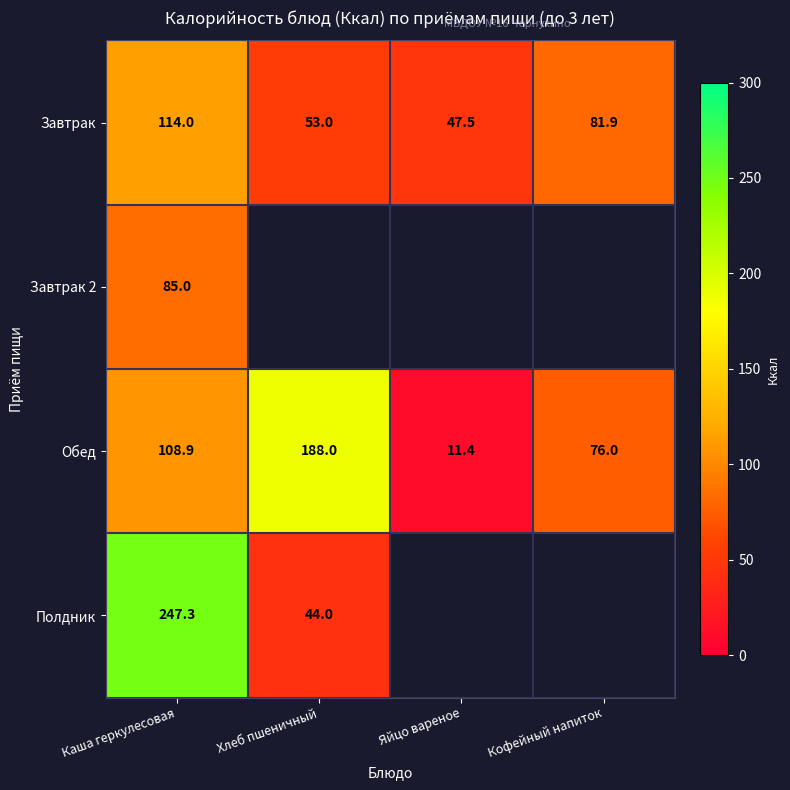

At which label does Обед reach its peak?

Хлеб пшеничный